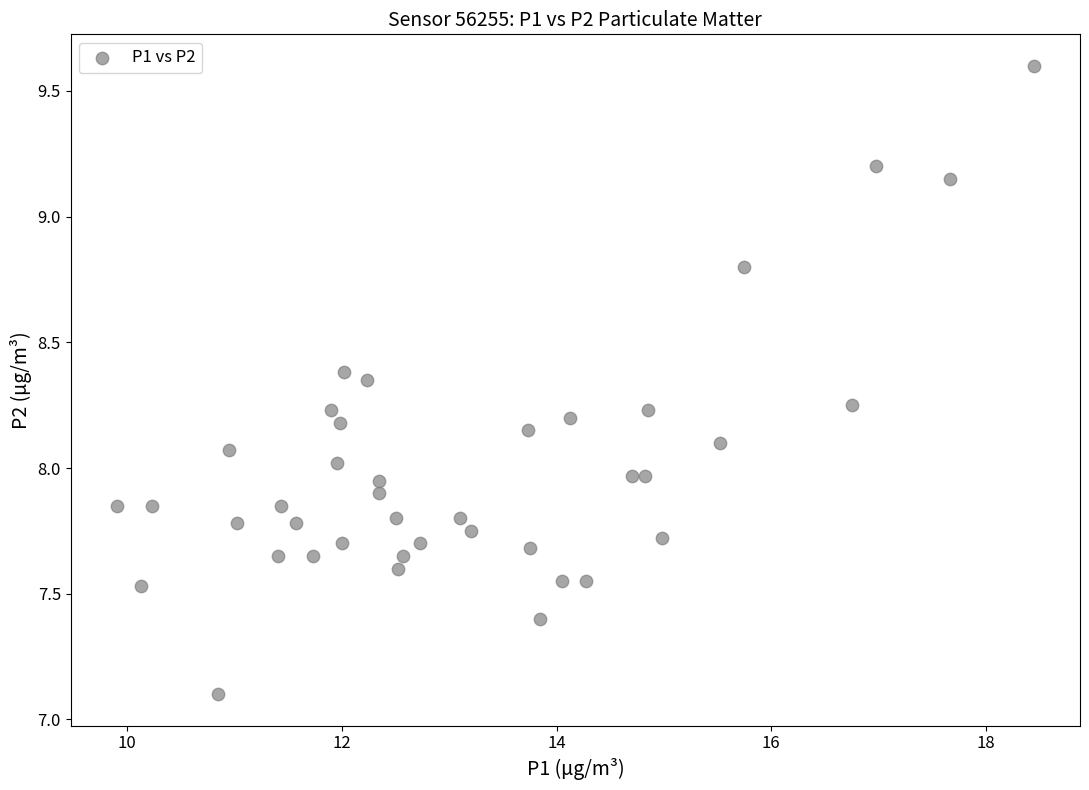

What is the range of X values (max minus min)?

8.5